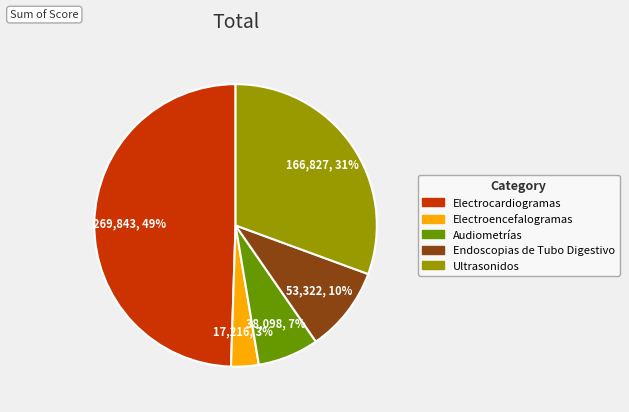

Do Ultrasonidos and Audiometrías together represent more than half of the pie?

No